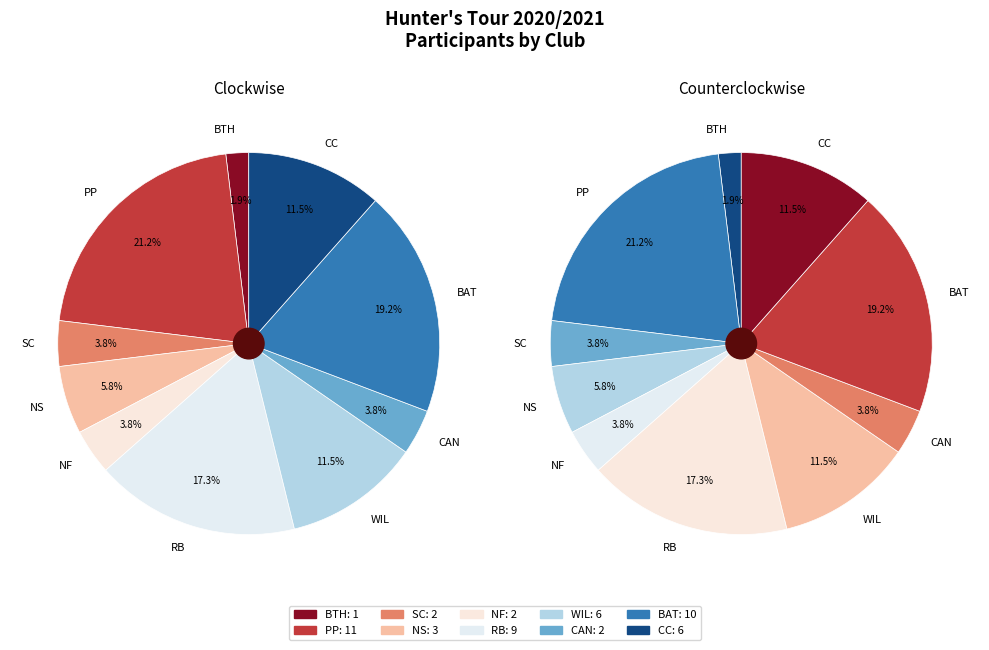

To the nearest percent, what is the combined percentage of WIL and CAN?

15%